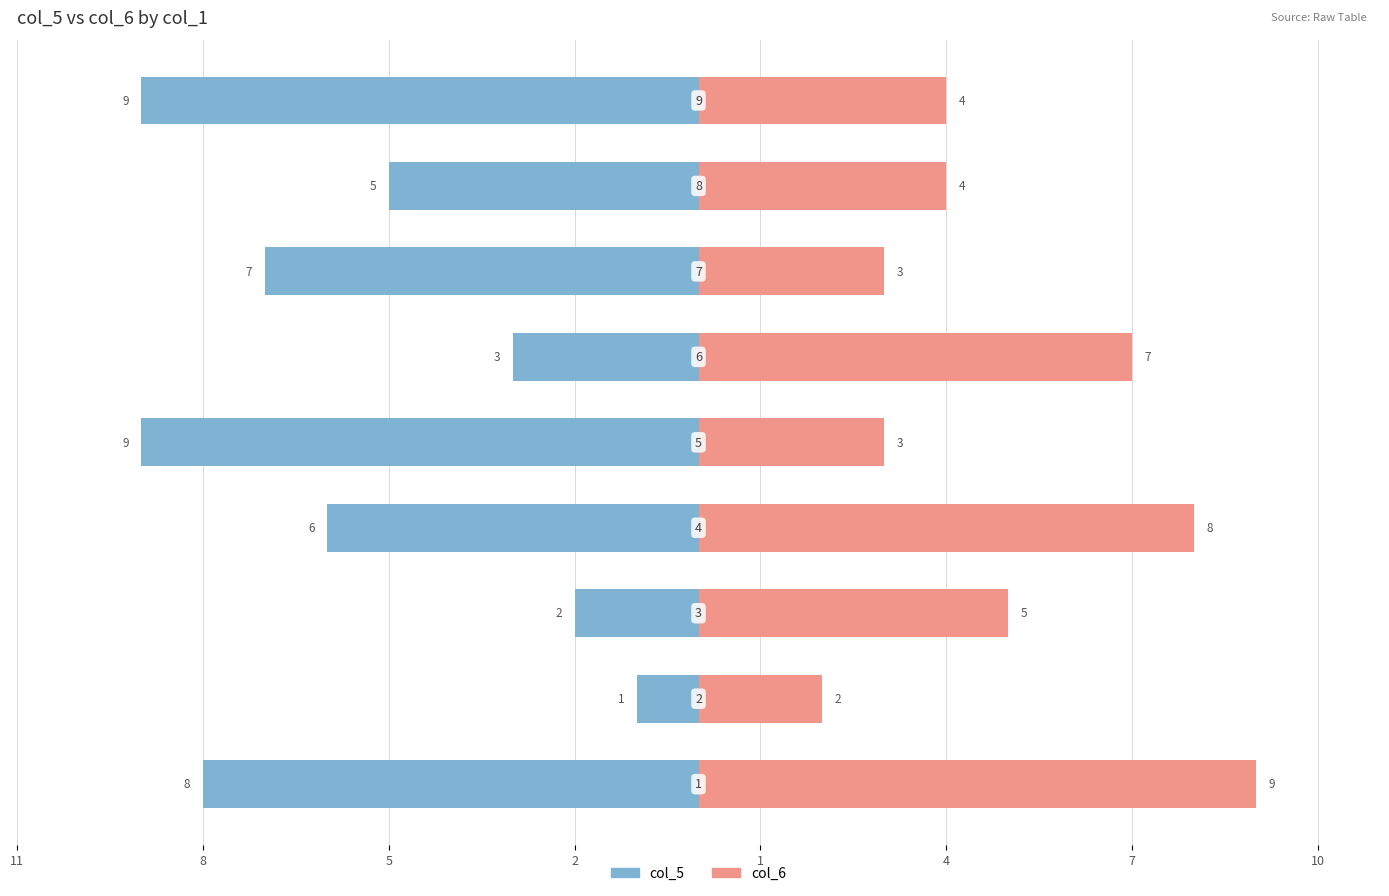

What is the average value of the col_6 series?

5